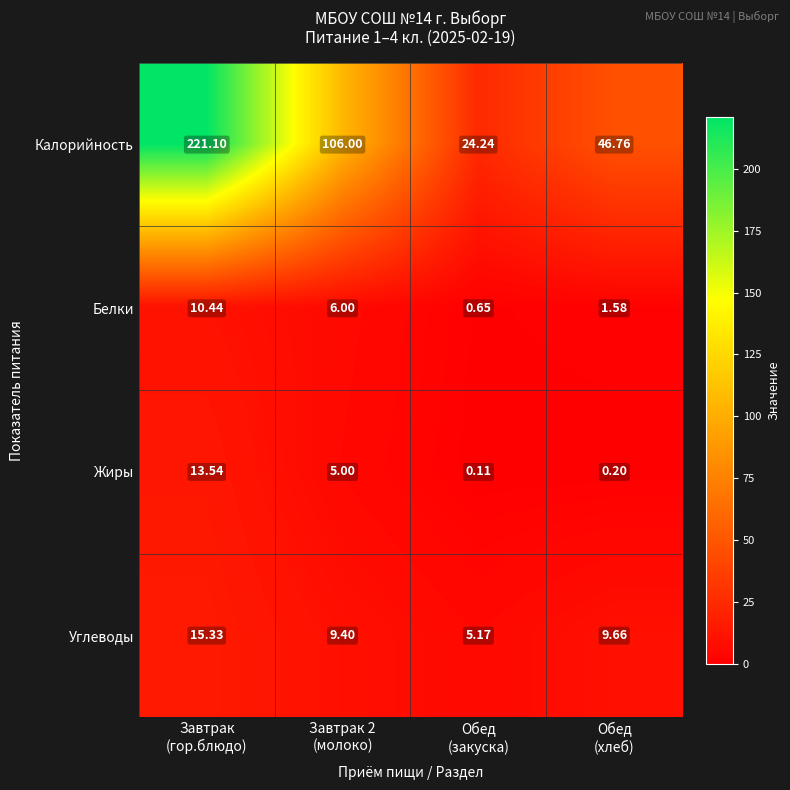

List the series in order of their peak value, lowest first.

Белки, Жиры, Углеводы, Калорийность